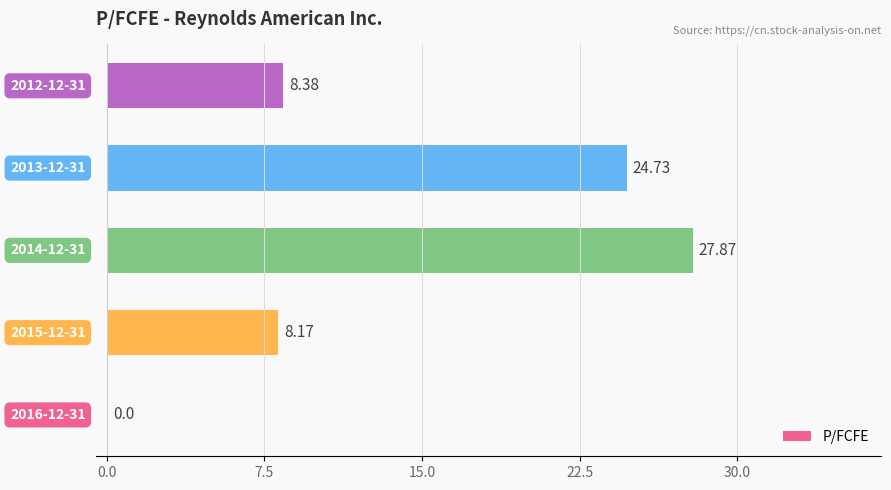

Count the number of values greater than 8.

4